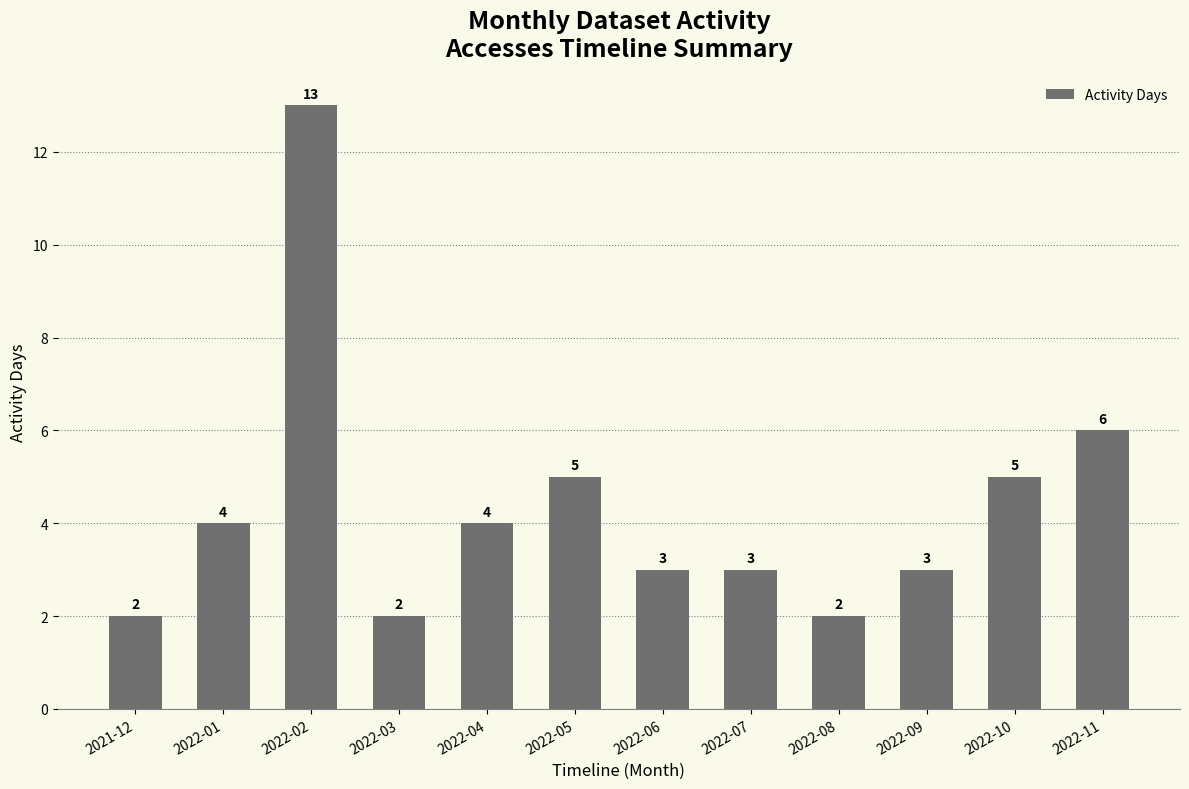

What is the change in value from 2022-03 to 2022-09?

+1